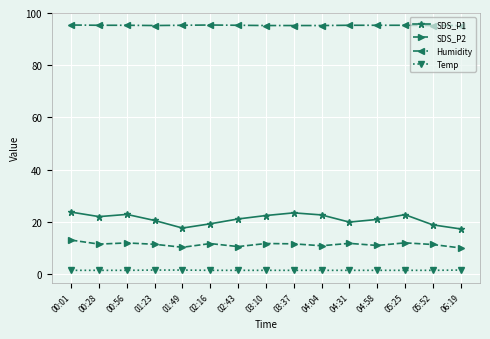

What is the average value of the Temp series?

1.4